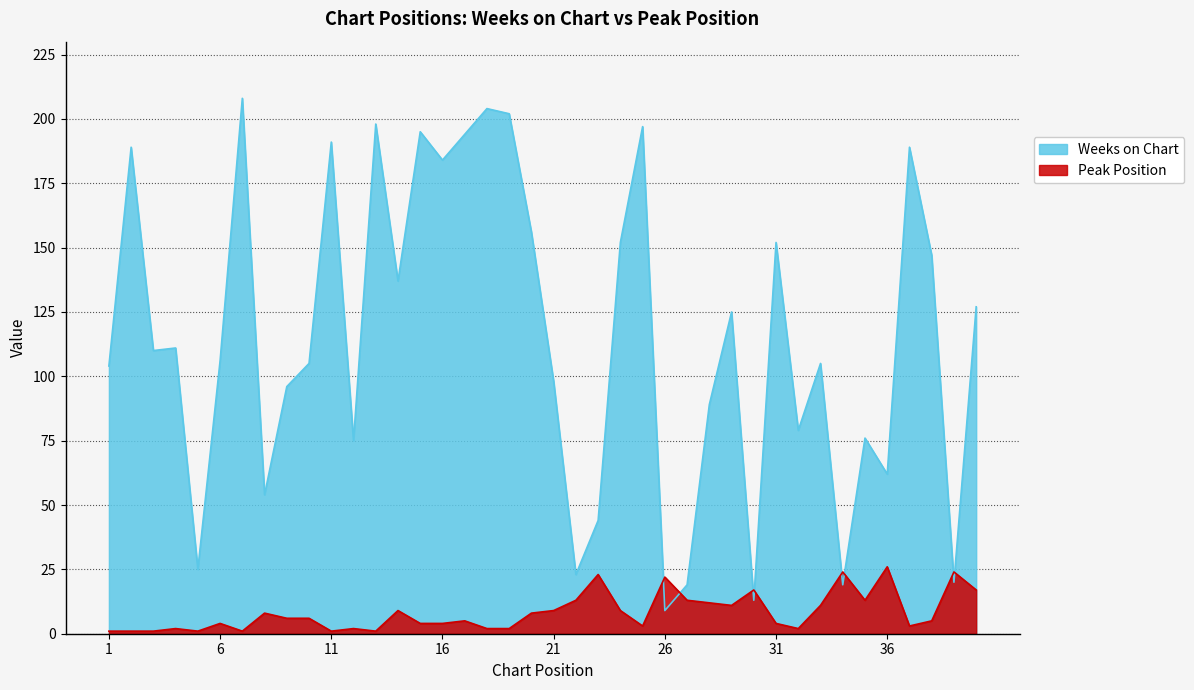

What is the difference between the maximum and second lowest values in the Weeks on Chart series?

195